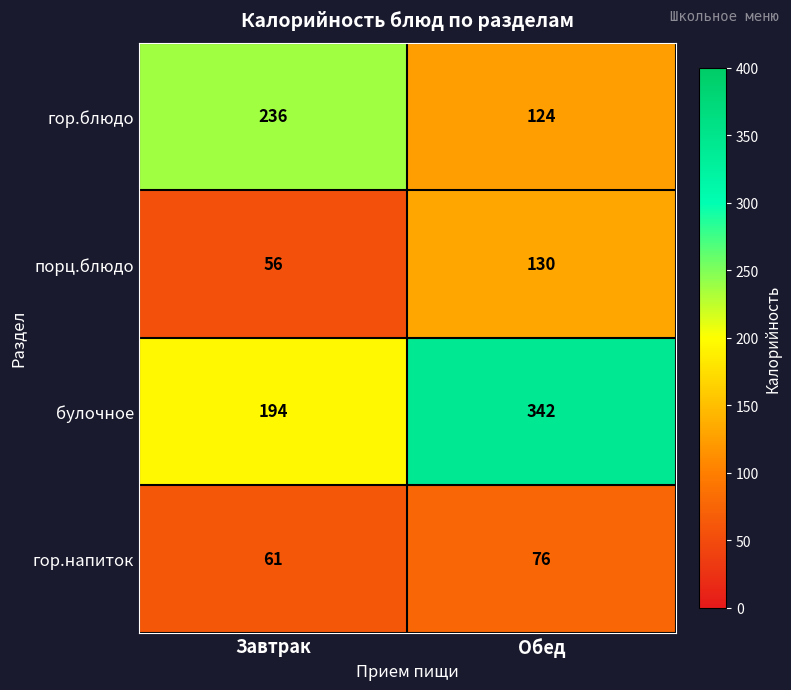

What is the sum of all булочное values?

536